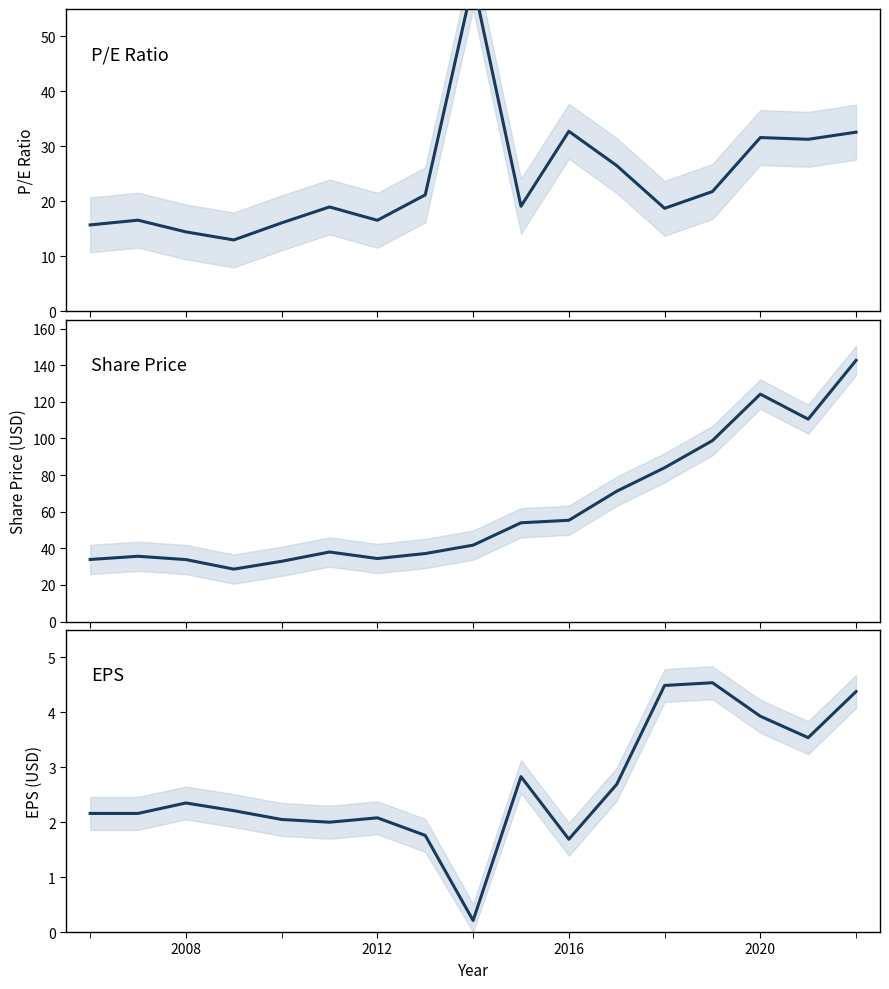

True or false: EPS and P/E intersect in this chart.

False